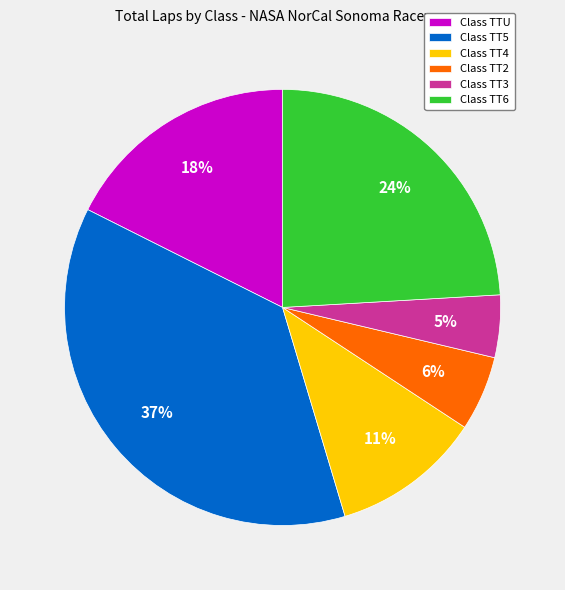

Count the number of slices in the pie.

6